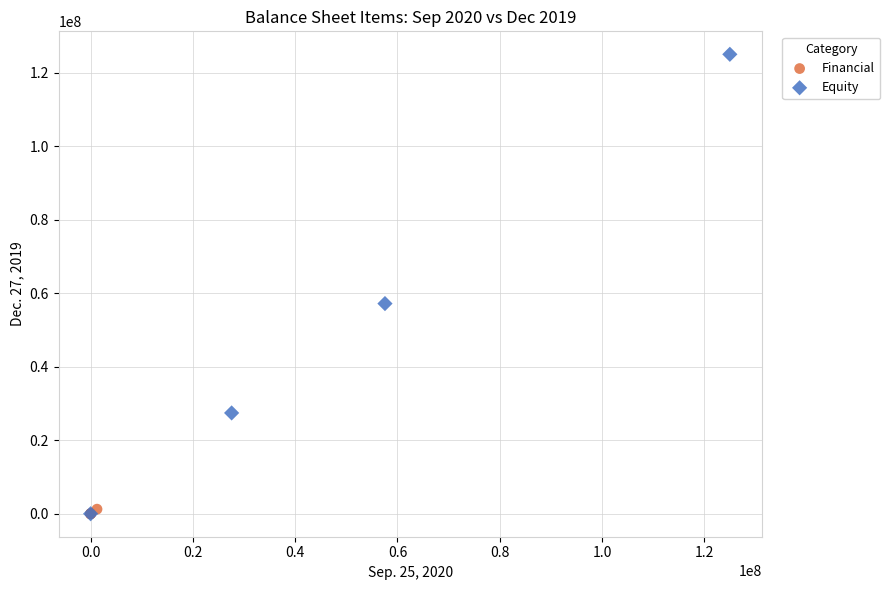

Which series has the widest spread of Y values?

Equity